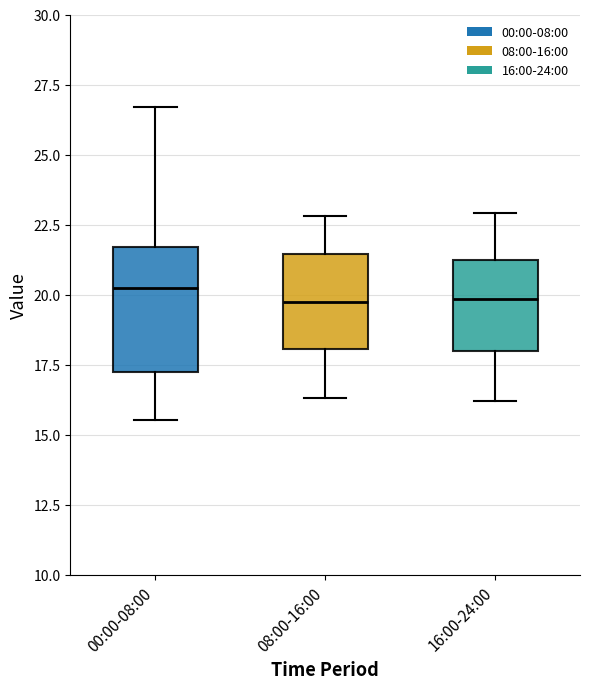

Where does the lower whisker of the box for 00:00-08:00 end on the y-axis? The values are not printed on the chart, so give them approximately, as read against the axis.

15.5